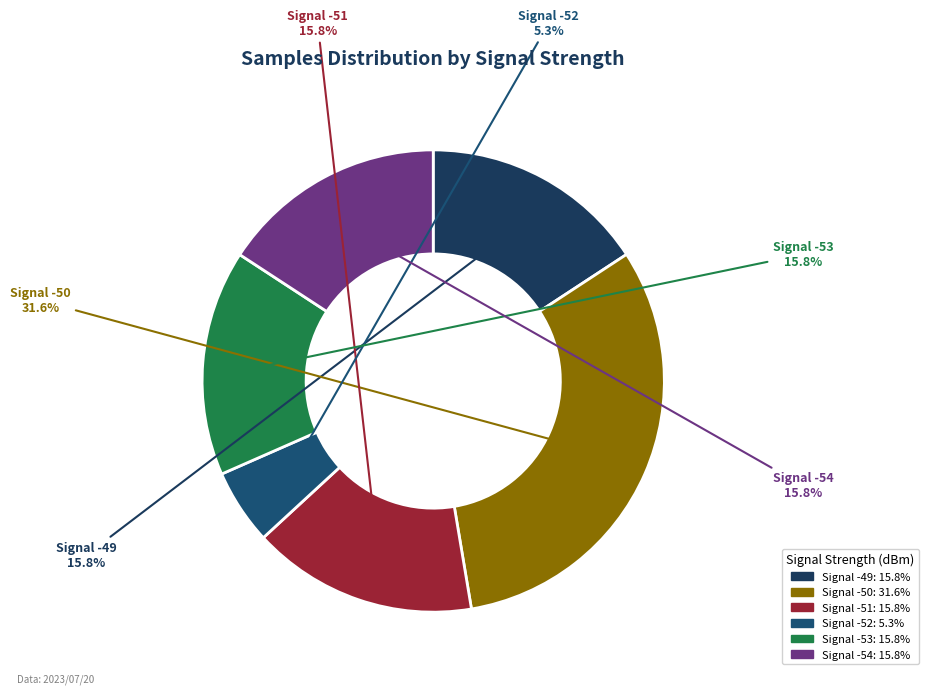

Is there any slice that represents more than half of the pie?

No